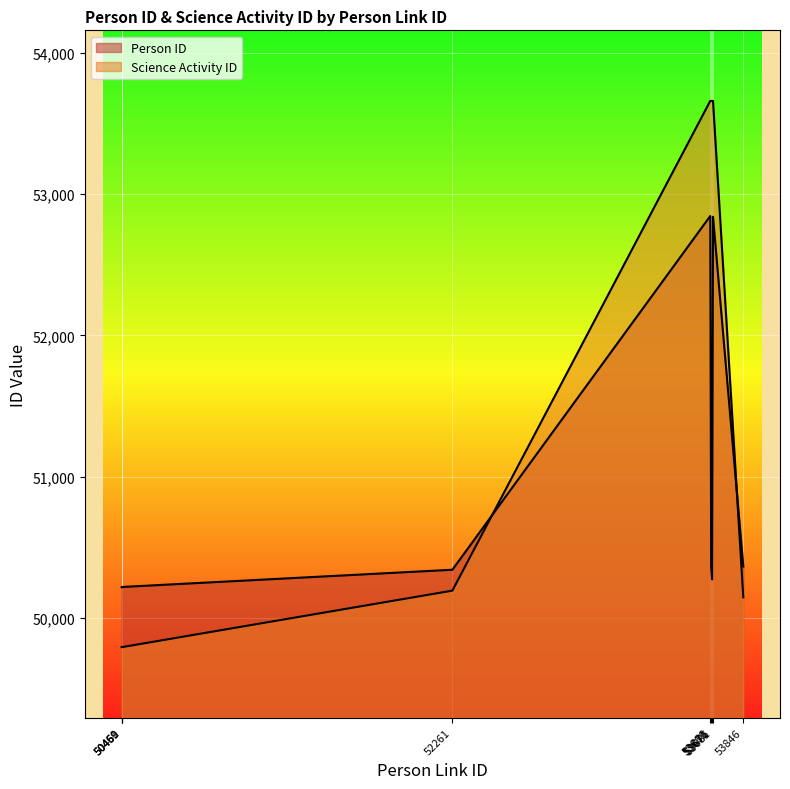

How many lines are shown in the chart?

2